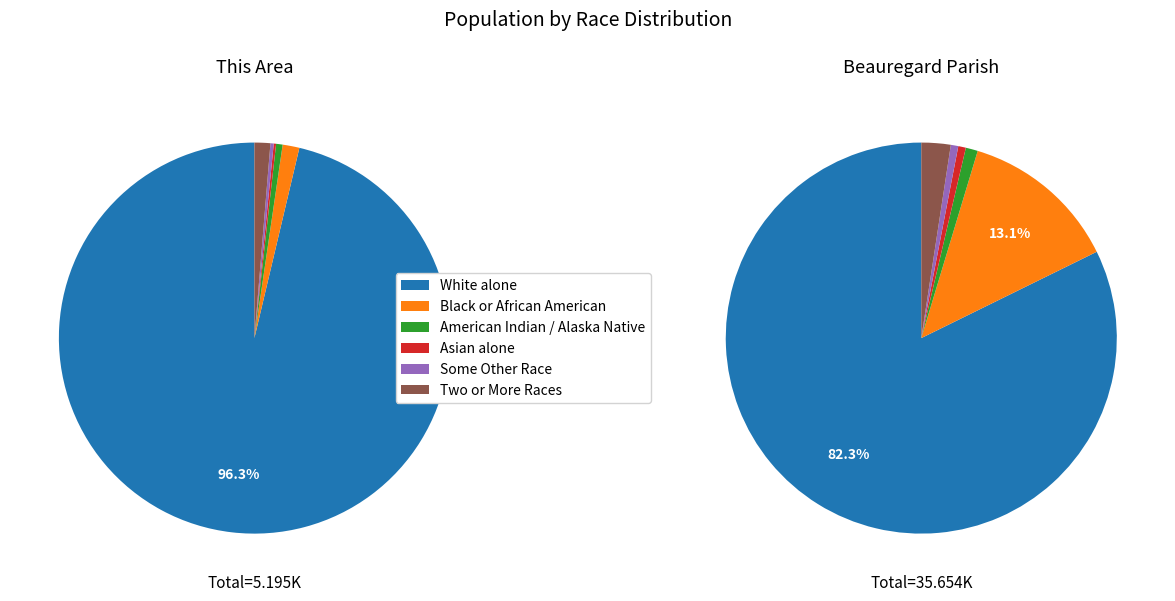

To the nearest percent, what percentage of the pie is White alone?

96%